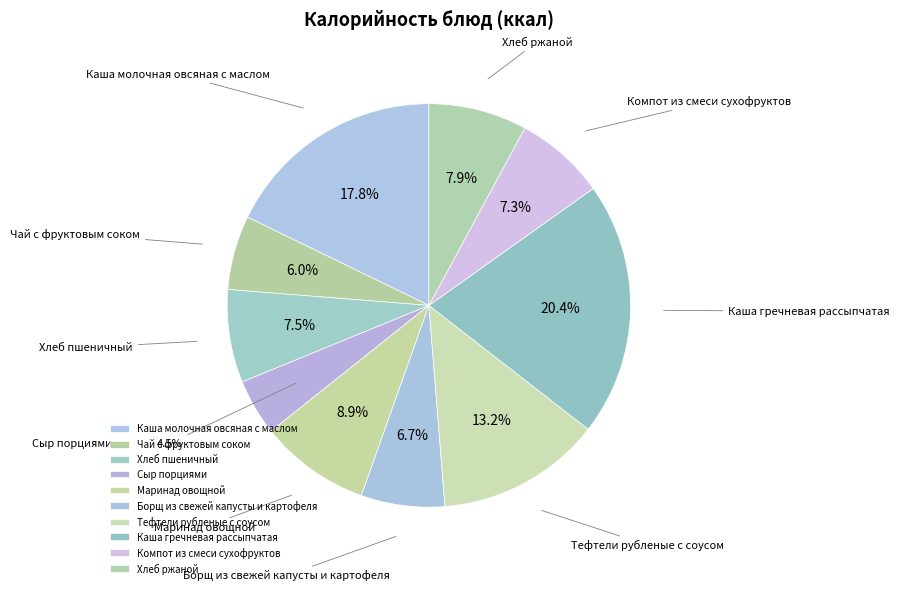

What percentage is the Чай с фруктовым соком slice, to the nearest percent?

6%